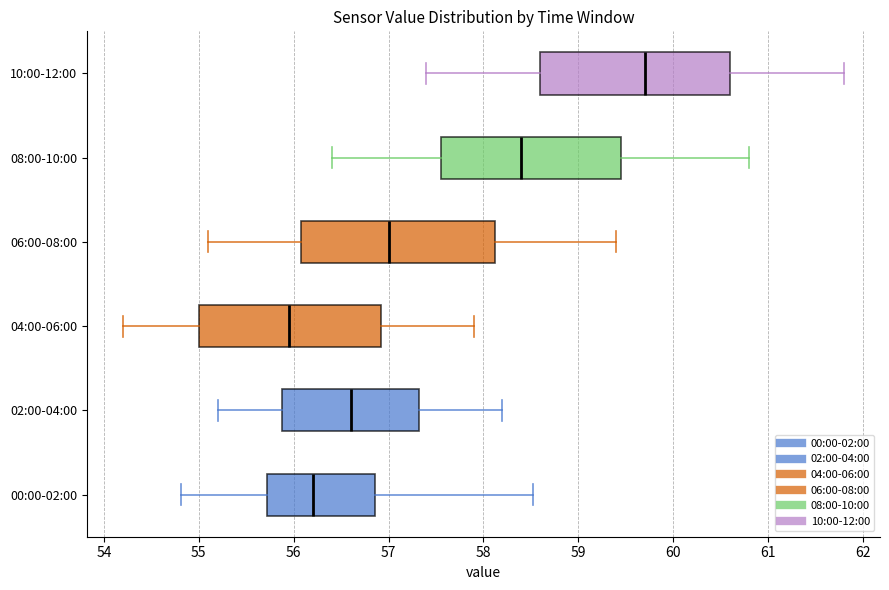

Which box has the furthest to the right median line?

10:00-12:00